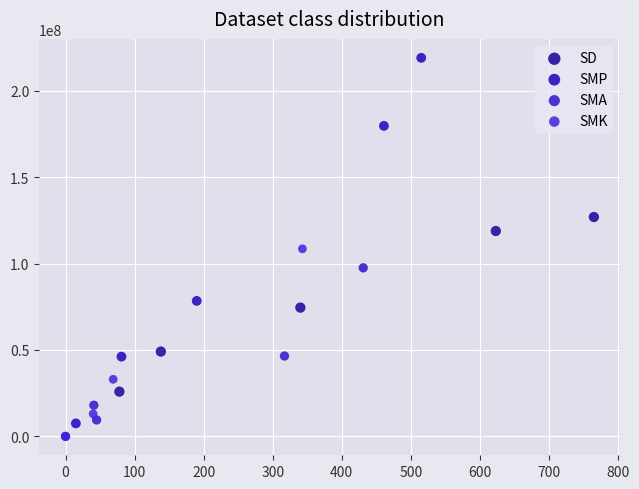

Which series reaches the maximum Y coordinate?

SMP